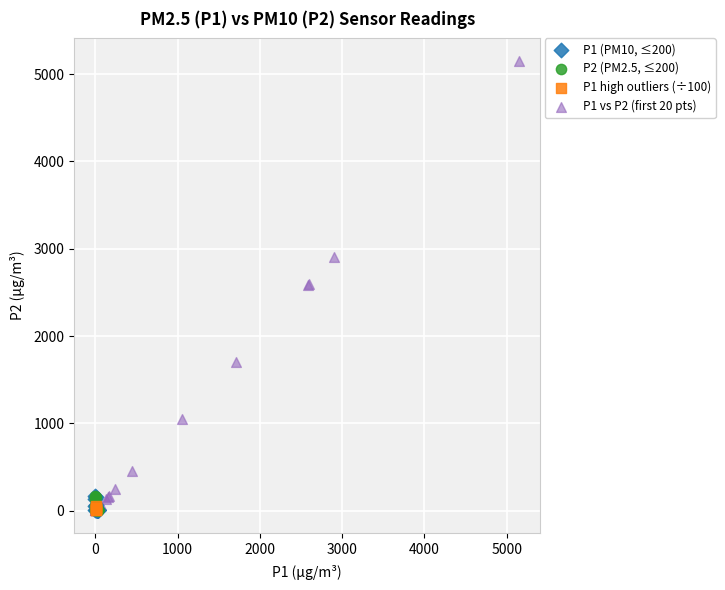

Which series reaches the maximum Y coordinate?

P1 vs P2 (first 20 pts)